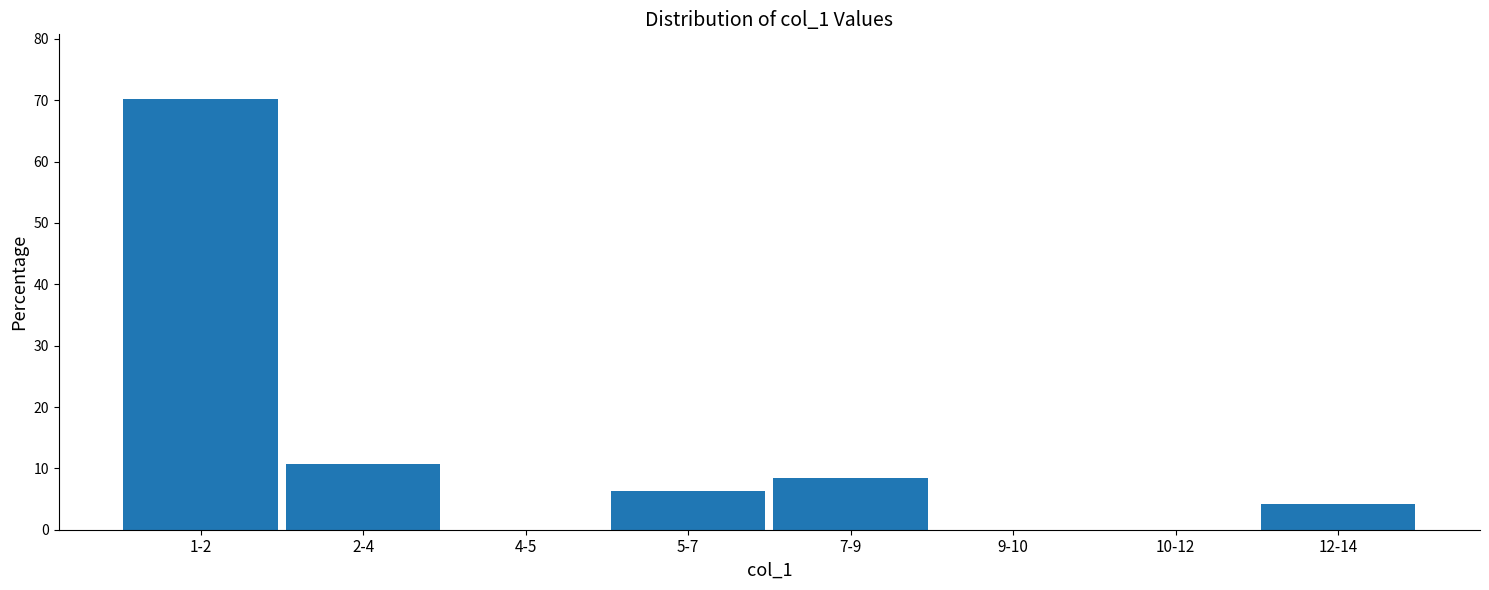

Reading right to left, extract all data points from this chart.

12-14=4.3	10-12=0.0	9-10=0.0	7-9=8.5	5-7=6.4	4-5=0.0	2-4=10.6	1-2=70.2